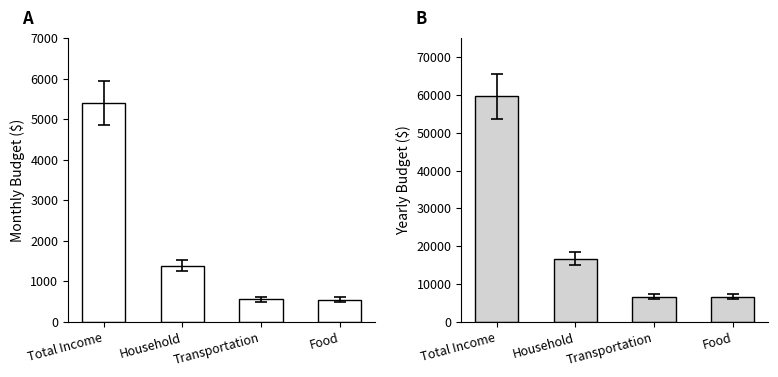

At which category is the sum across all series the highest?

Total Income